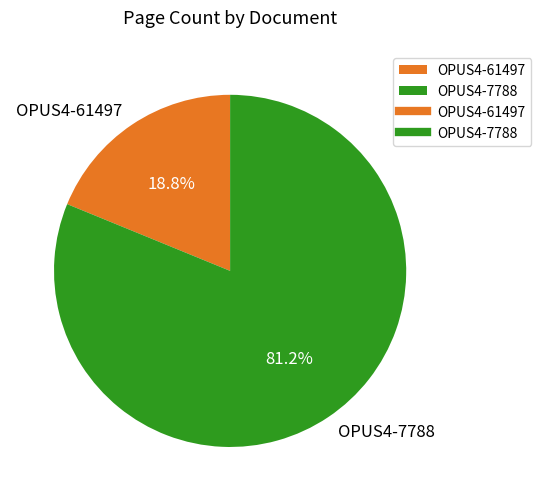

How many slices are in this pie chart?

2